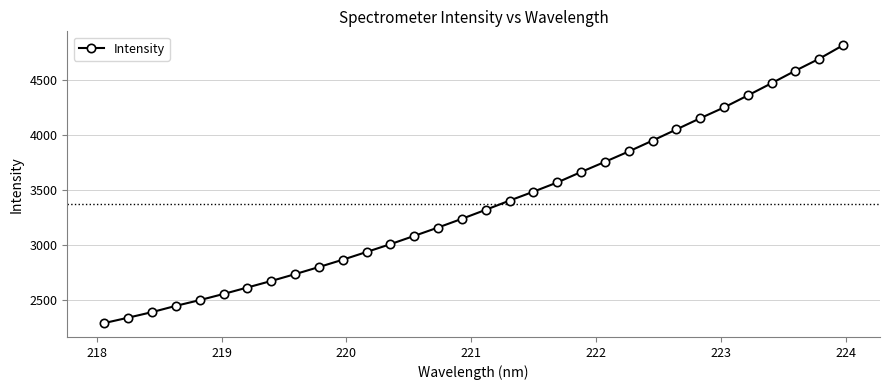

What is the average value?

3376.7